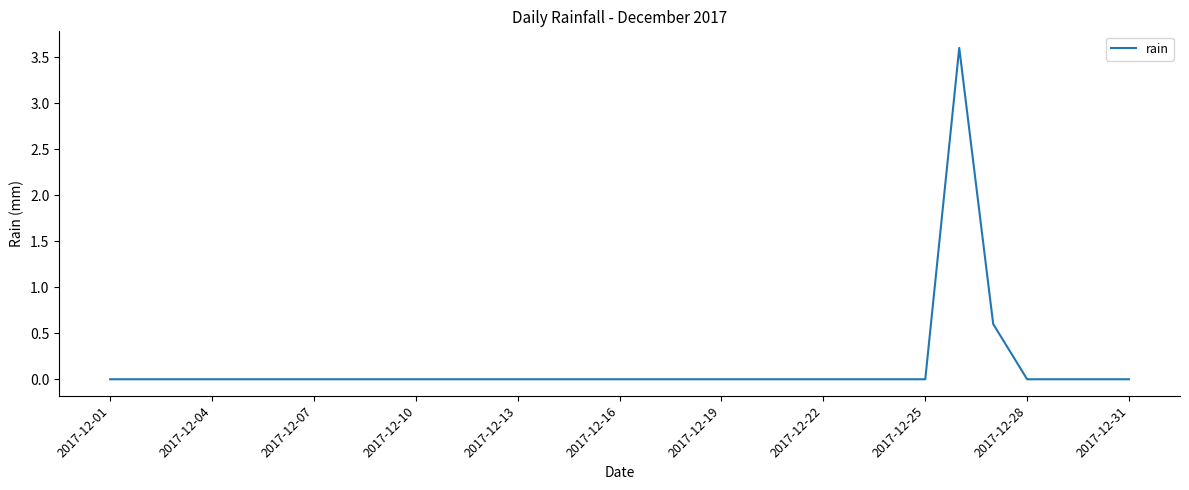

What is the greatest value displayed?

3.6